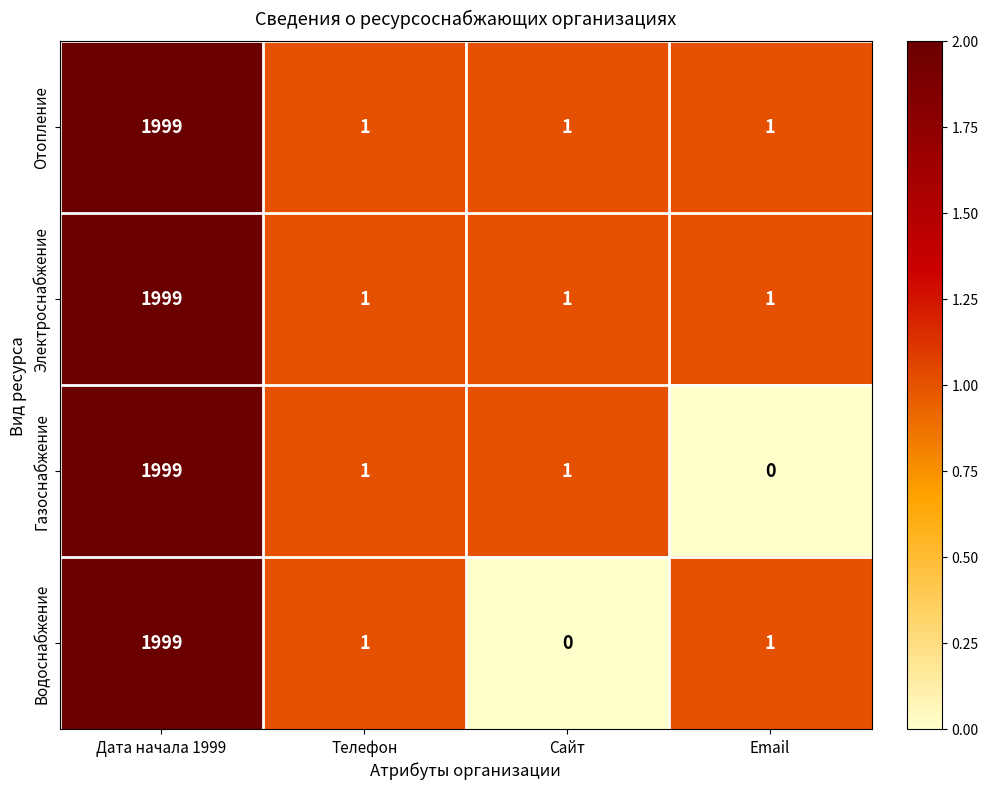

Reading left to right, transcribe all the data shown in this chart.

Отопление: Дата начала 1999=1999	Телефон=1	Сайт=1	Email=1
Электроснабжение: Дата начала 1999=1999	Телефон=1	Сайт=1	Email=1
Газоснабжение: Дата начала 1999=1999	Телефон=1	Сайт=1	Email=0
Водоснабжение: Дата начала 1999=1999	Телефон=1	Сайт=0	Email=1